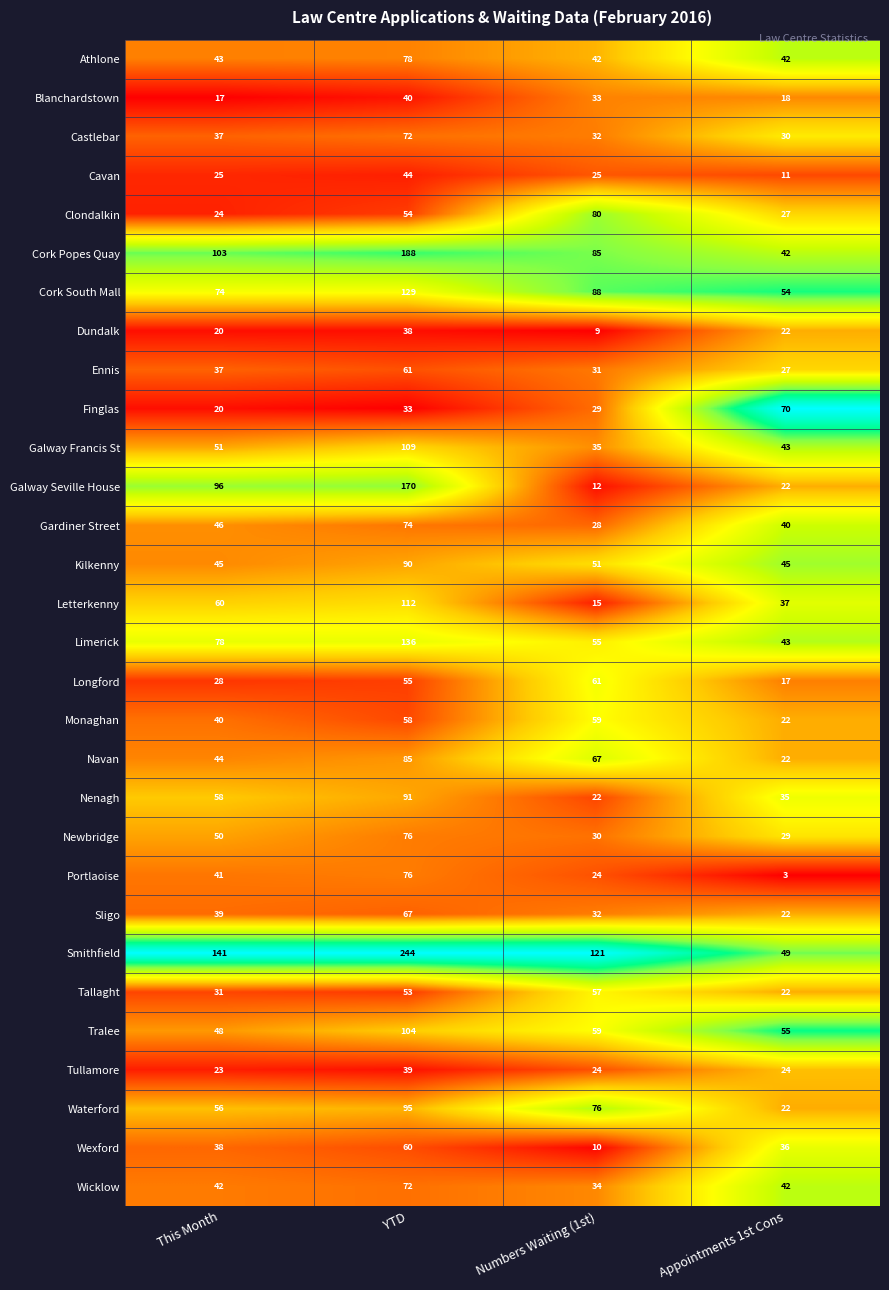

What is the difference between the highest and lowest values at Numbers Waiting (1st)?

112